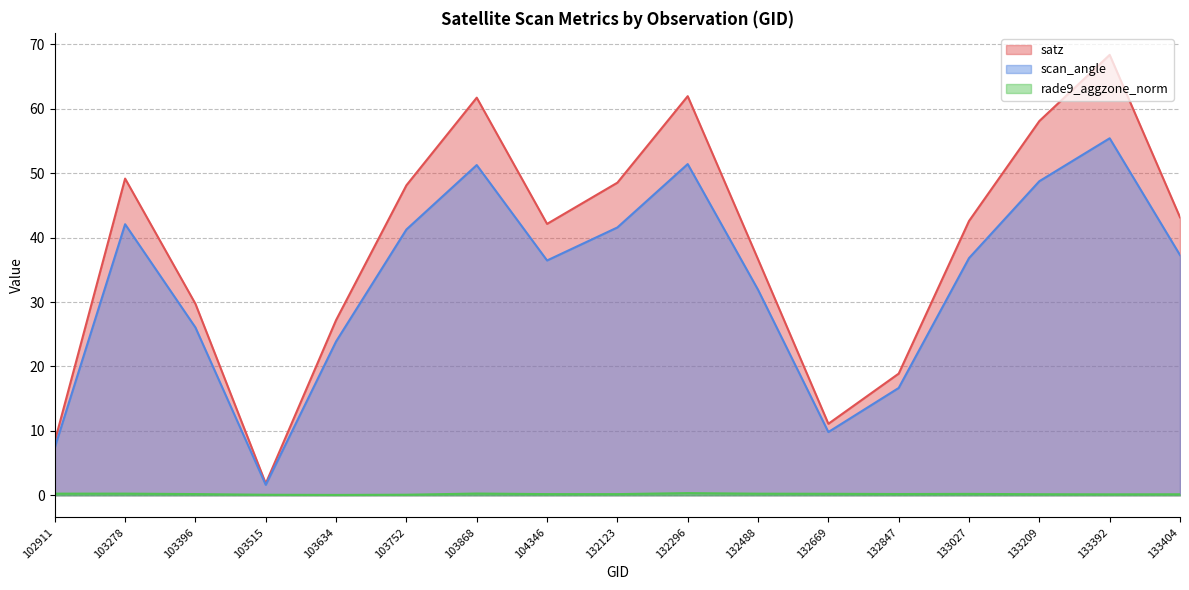

What is the difference between the second highest and second lowest values in the rade9_aggzone_norm series?

0.2